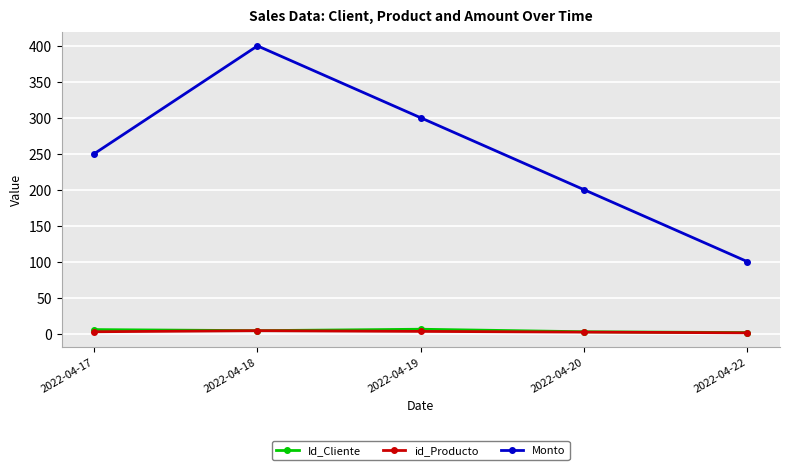

True or false: id_Producto has a value of 2.5 at 2022-04-17.

True